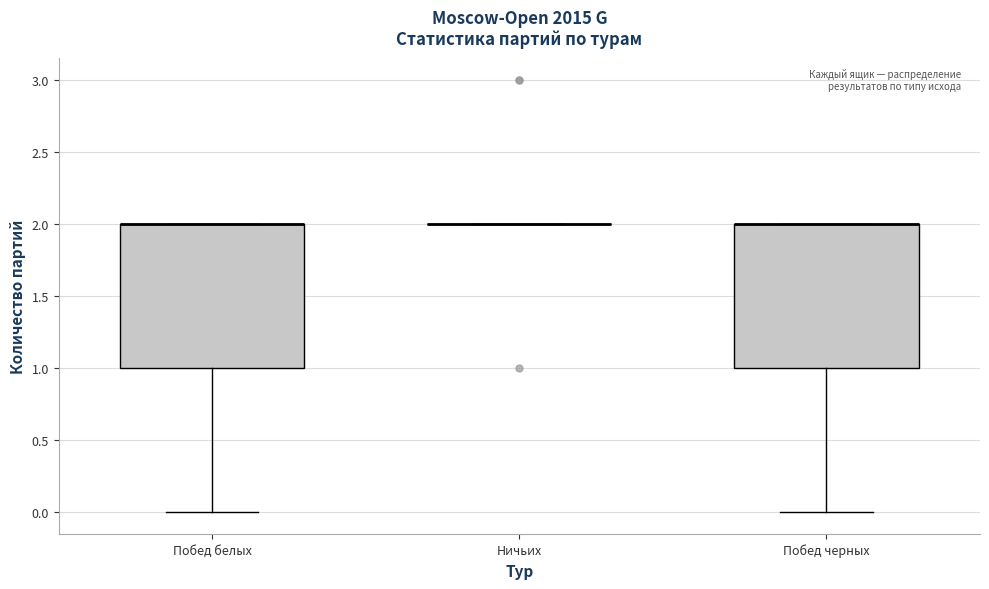

Reading left to right, read every box against the y-axis: the position of its median line, the range the box covers, and the ends of its whiskers. The values are not printed on the chart, so give them approximately, as read against the axis.

Побед белых: median 2 (drawn on the box's upper edge), box 1 to 2, whiskers 0 to 2
Ничьих: box collapsed to a line at 2, whiskers 2 to 2
Побед черных: median 2 (drawn on the box's upper edge), box 1 to 2, whiskers 0 to 2